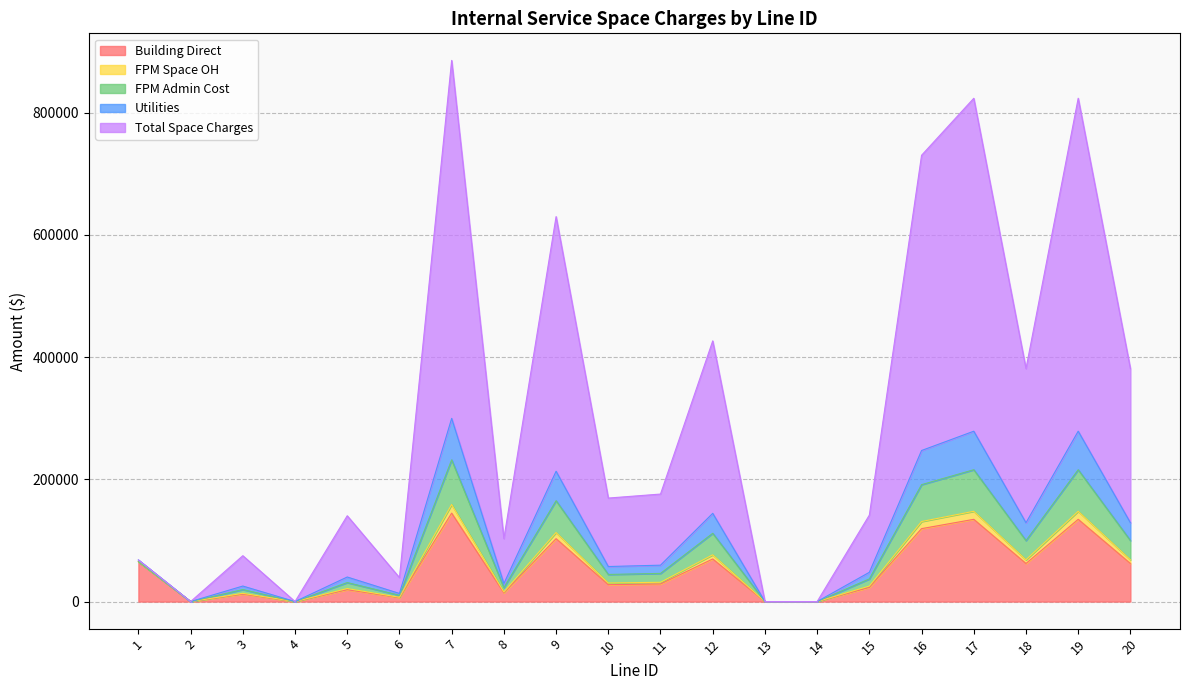

At which label does Utilities reach its minimum?

2